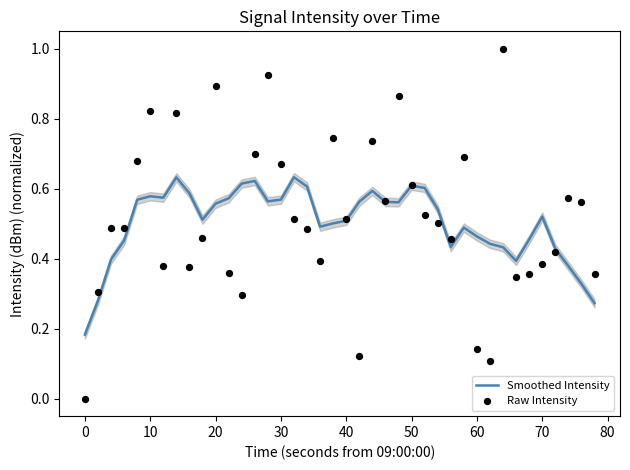

Which series has the largest total across all categories?

Raw Intensity